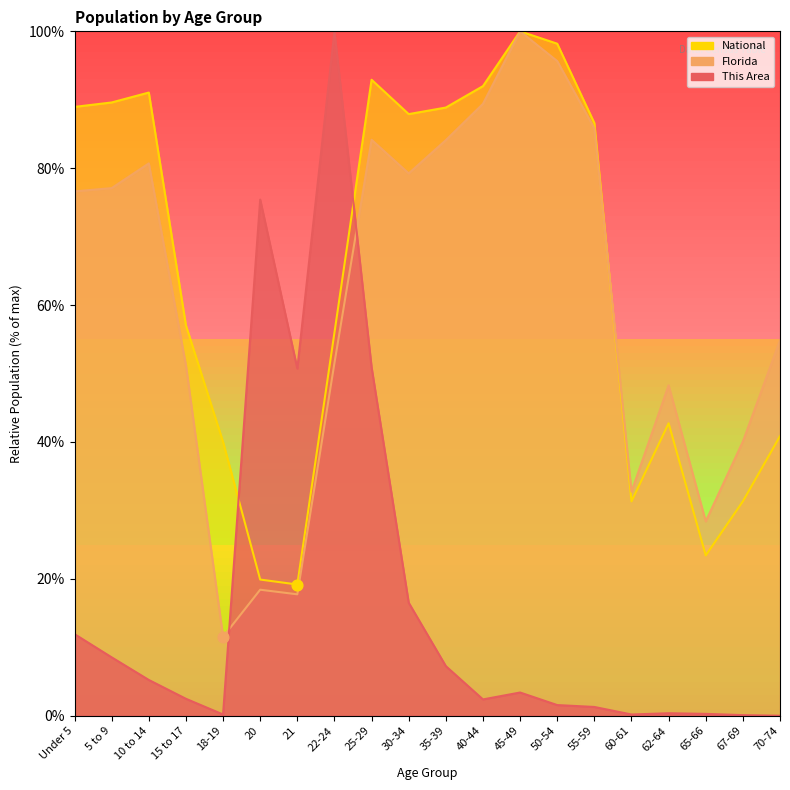

What are all the series names shown in the legend?

This Area, Florida, National